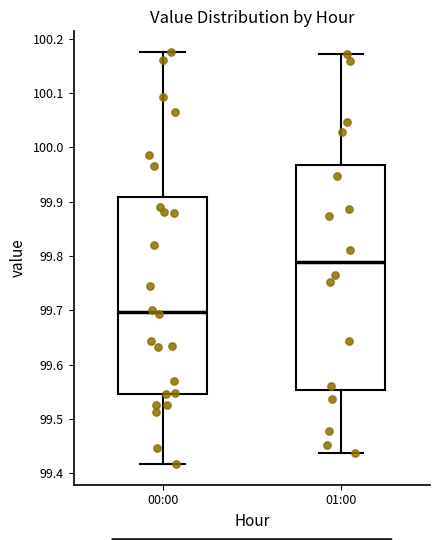

Which box has the lowest median line?

00:00